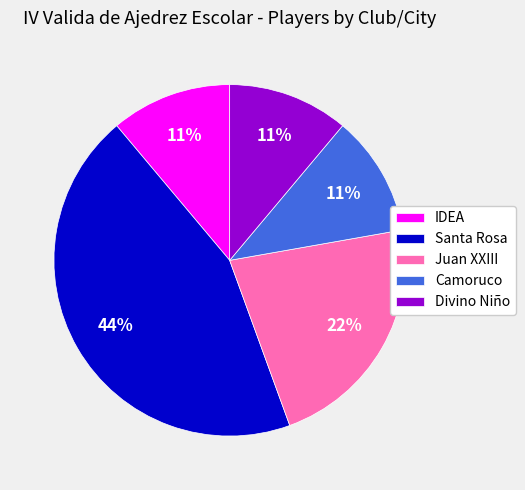

What percentage is the Santa Rosa slice, to the nearest percent?

44%